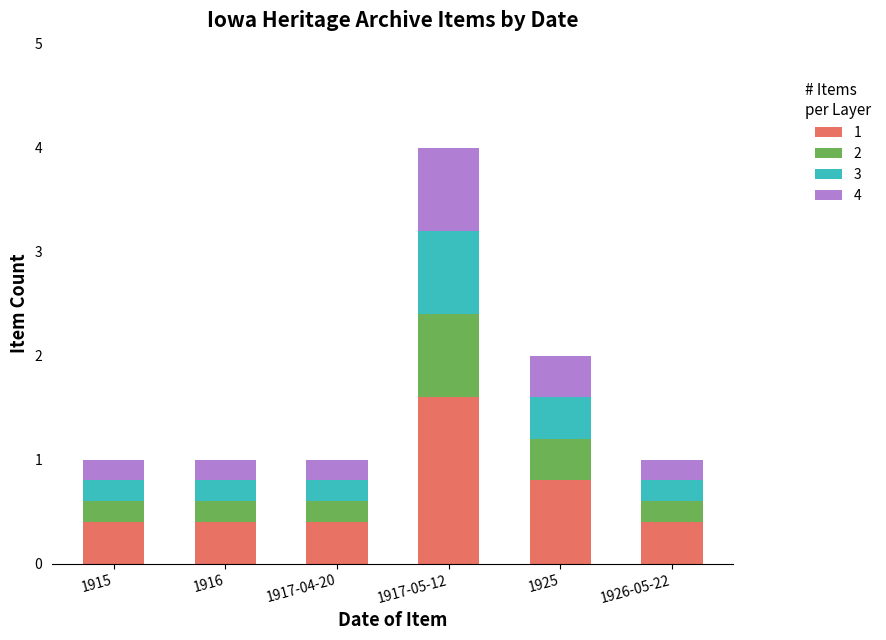

What position from the right is 1915?

6